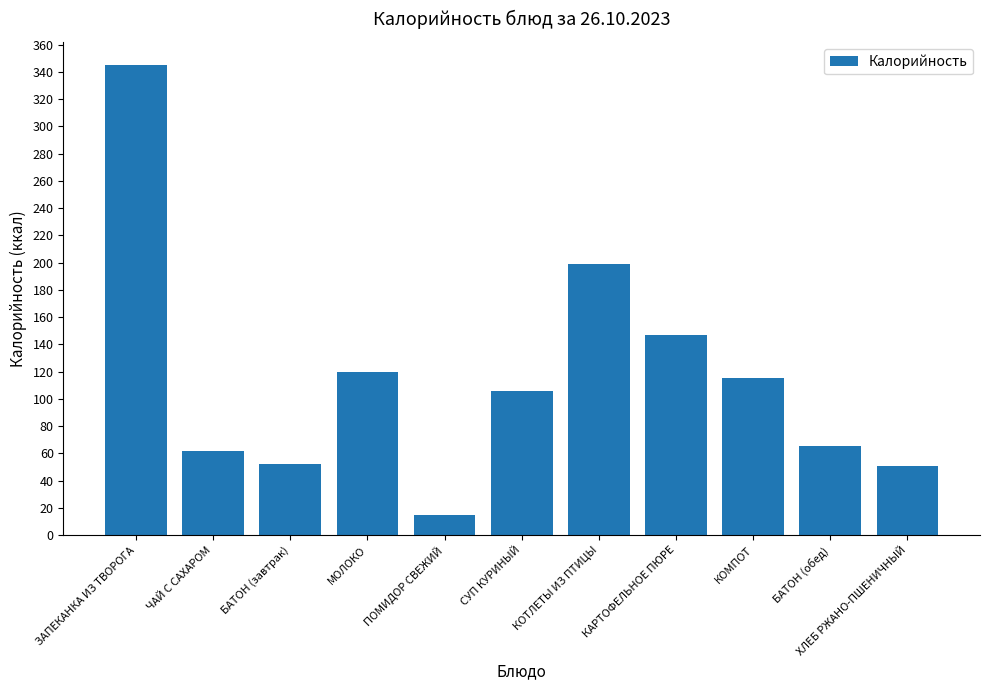

What is the sum of all values?

1276.8